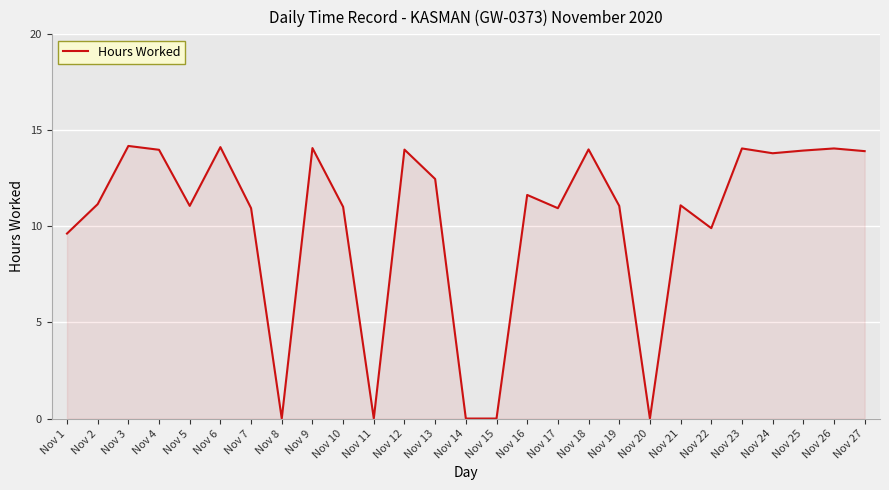

How many lines are shown in the chart?

1